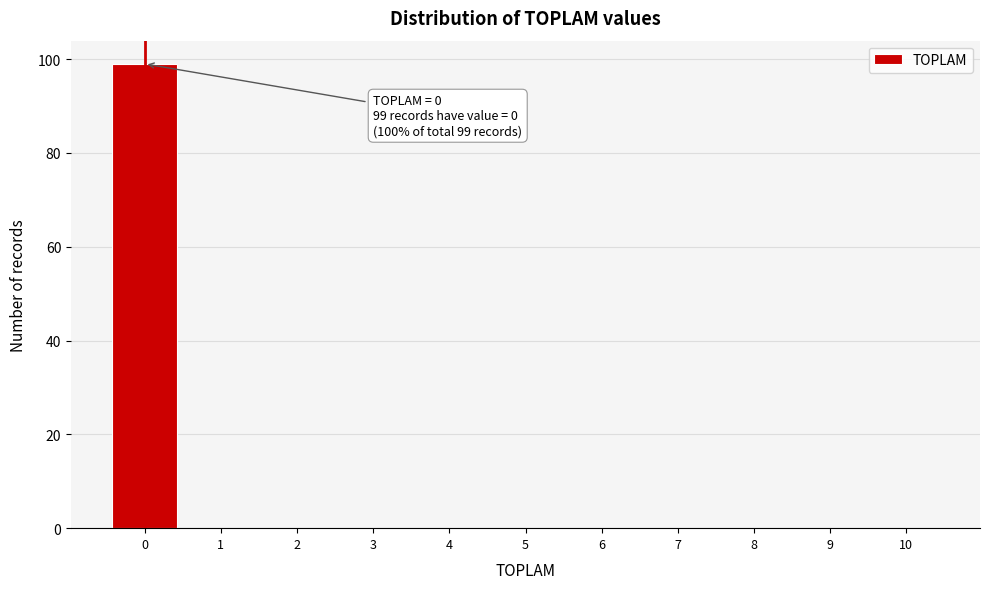

Over which range of the x-axis is the bar tallest?

-0.5 to 0.5